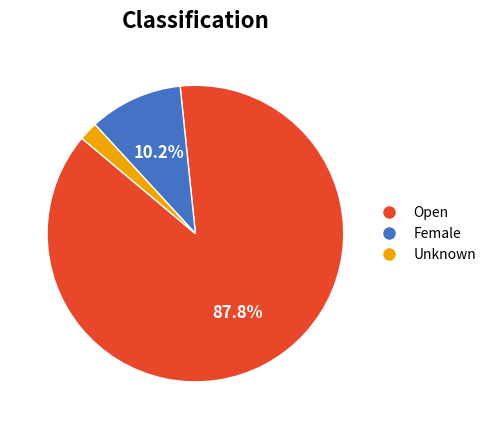

How many slices are in this pie chart?

3